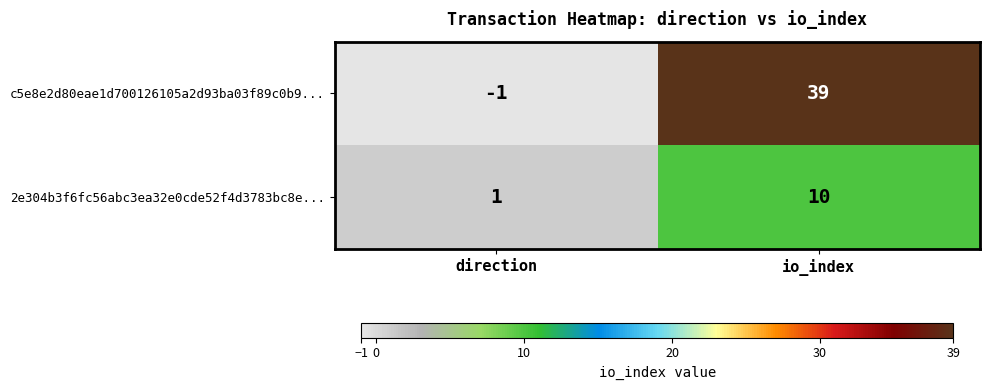

Rank the series by their average value, from highest to lowest.

c5e8e2d80eae1d700126105a2d93ba03f89c0b9..., 2e304b3f6fc56abc3ea32e0cde52f4d3783bc8e...